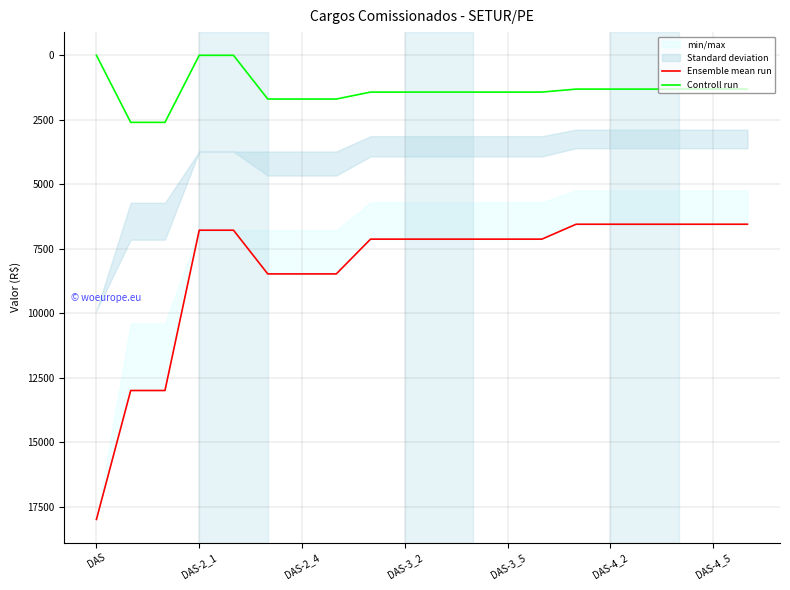

Is this an area chart (filled region under the line)?

No